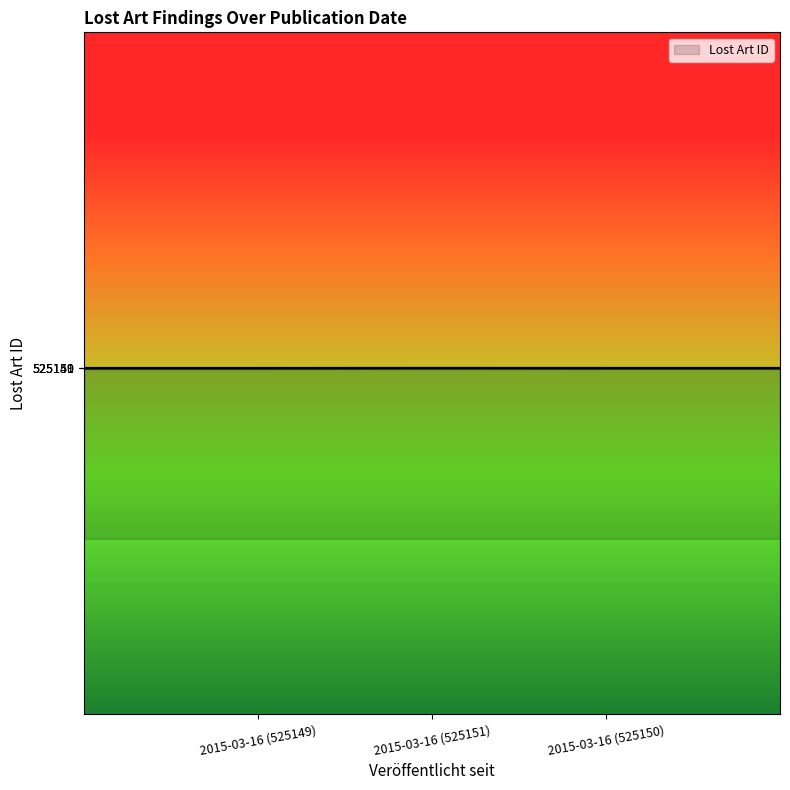

What is the greatest value displayed?

525151